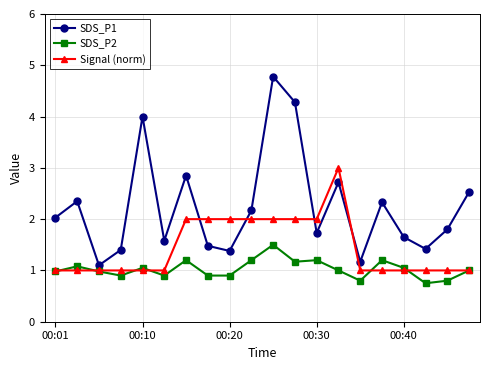

True or false: SDS_P2 and SDS_P1 intersect in this chart.

False